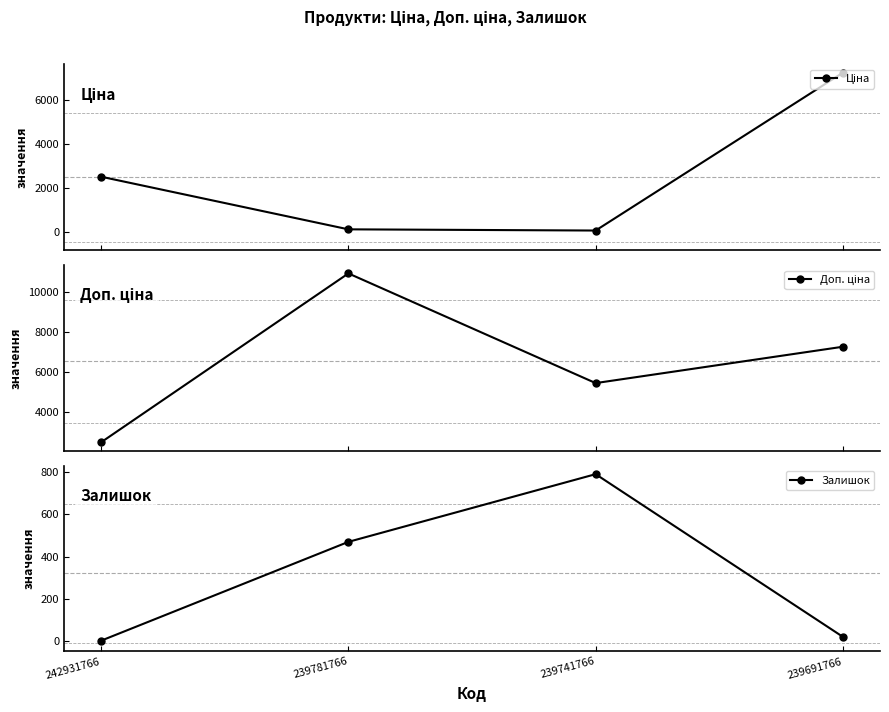

After their last crossing, which series has the higher values: Залишок or Ціна?

Ціна